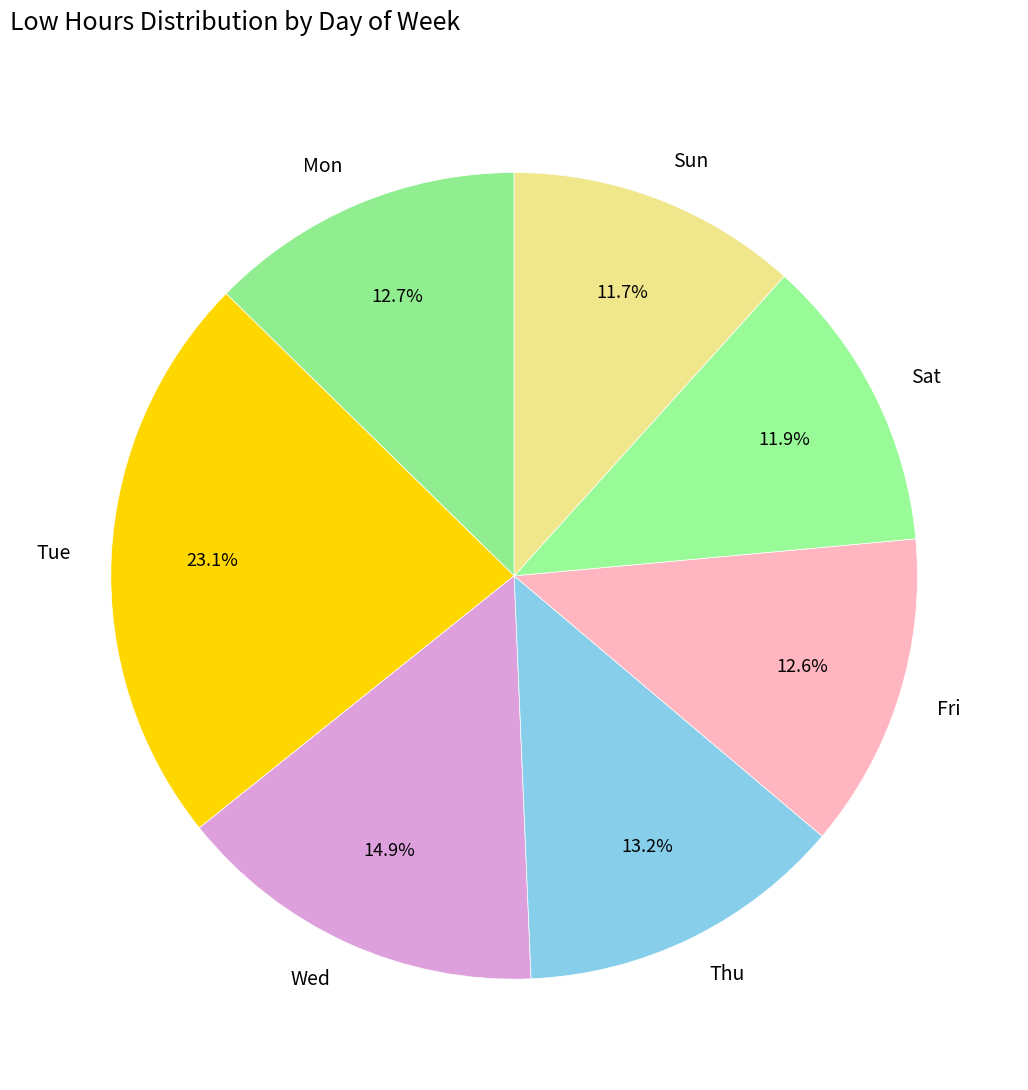

What is the largest slice in the pie chart?

Tue